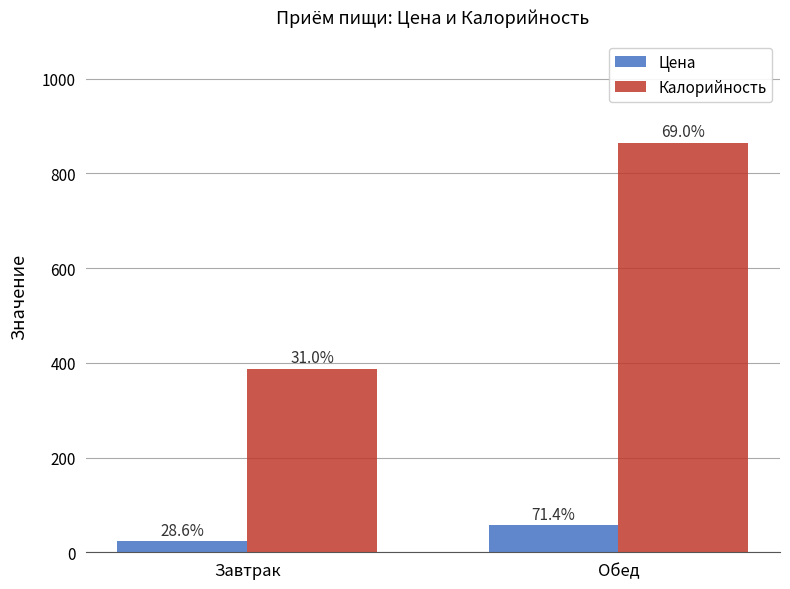

What are all the series names shown in the legend?

Цена, Калорийность